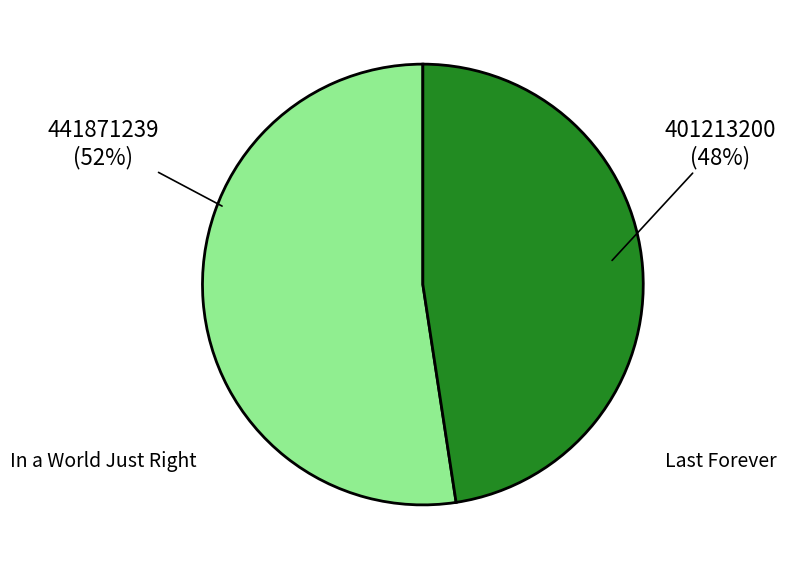

How many slices are in this pie chart?

2